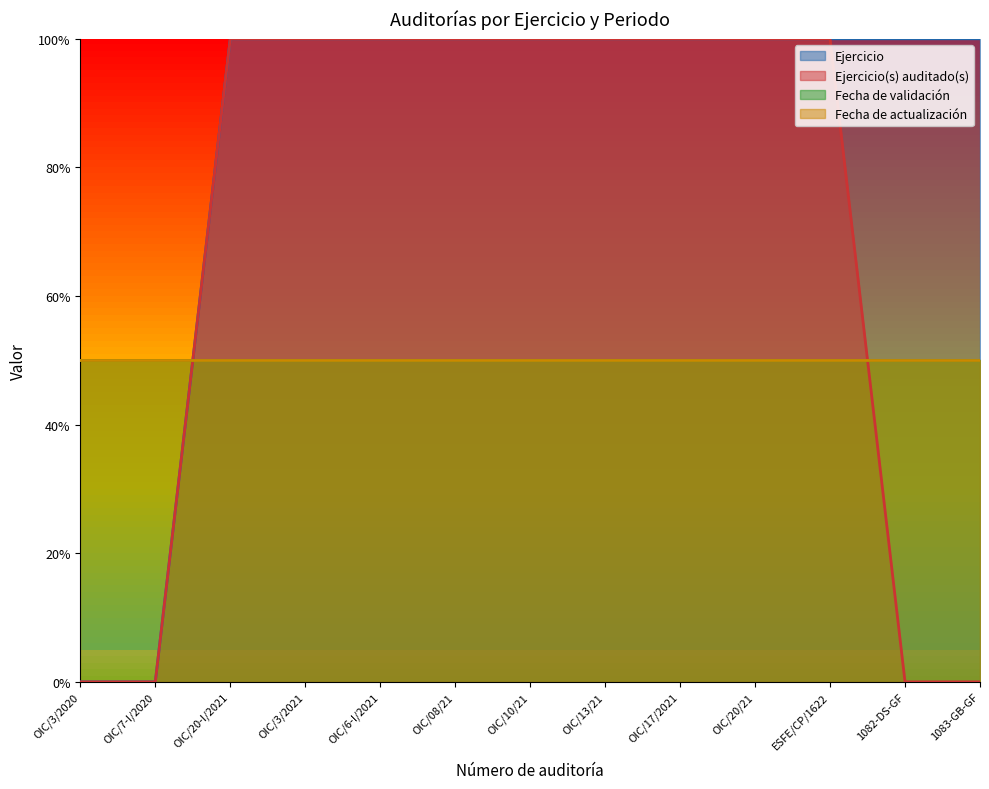

Is it true that Ejercicio(s) auditado(s) equals -1 at OIC/3/2020?

False